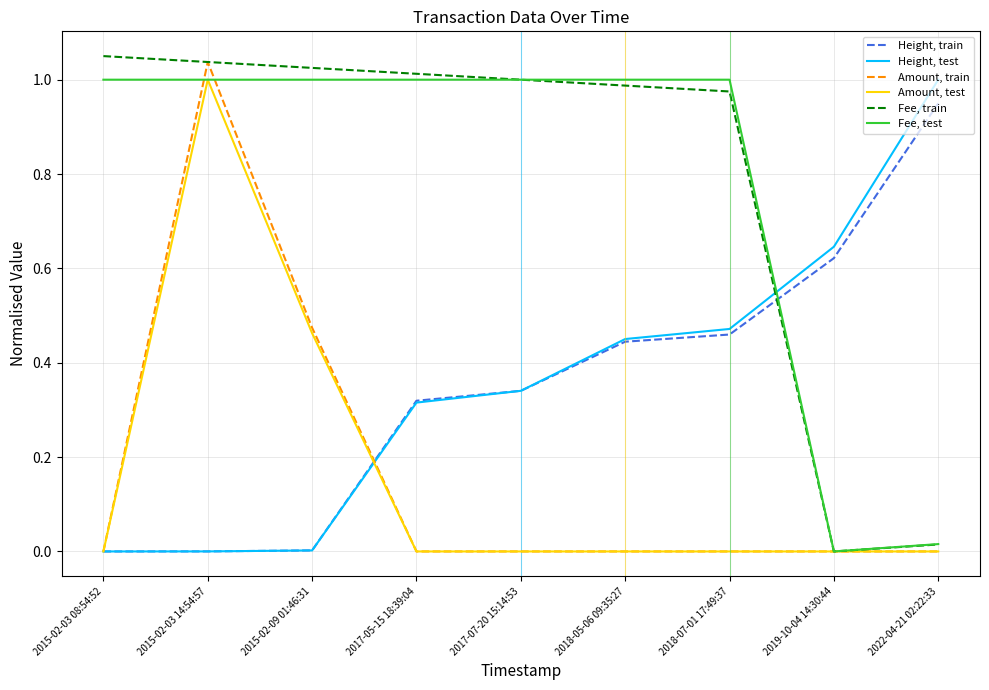

What are all the series names shown in the legend?

Height, train, Height, test, Amount, train, Amount, test, Fee, train, Fee, test